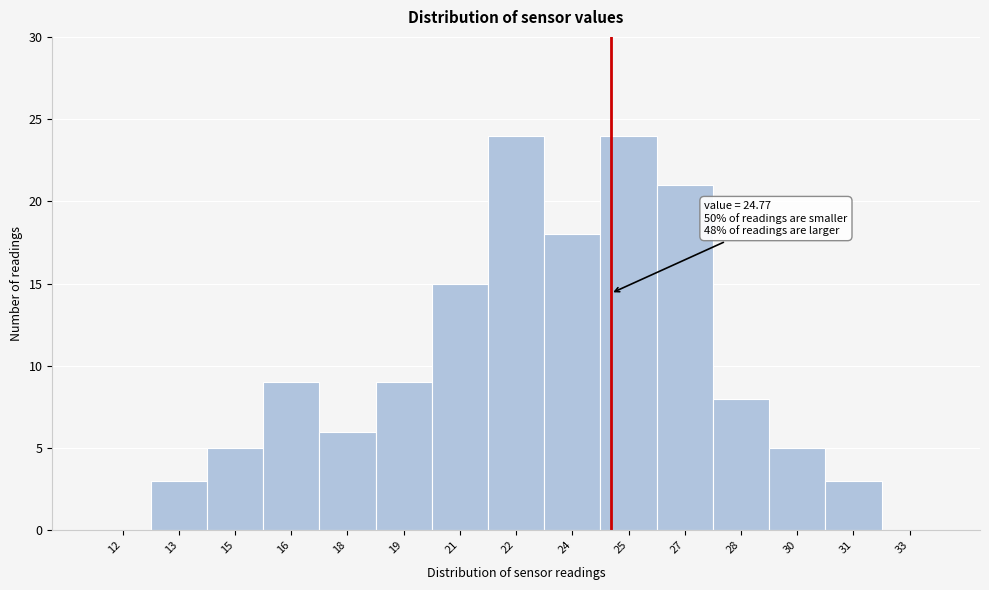

Reading left to right, what are all the values shown in this chart?

12=0	13=3	15=5	16=9	18=6	19=9	21=15	22=24	24=18	25=24	27=21	28=8	30=5	31=3	33=0